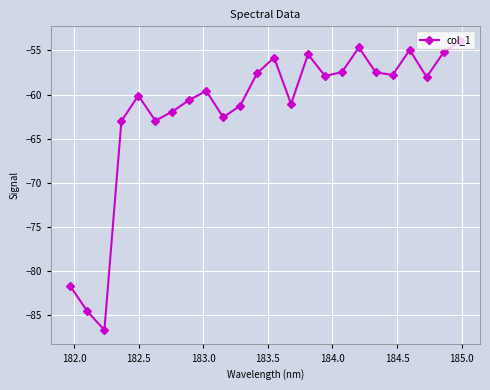

How many data points does each series have?

24